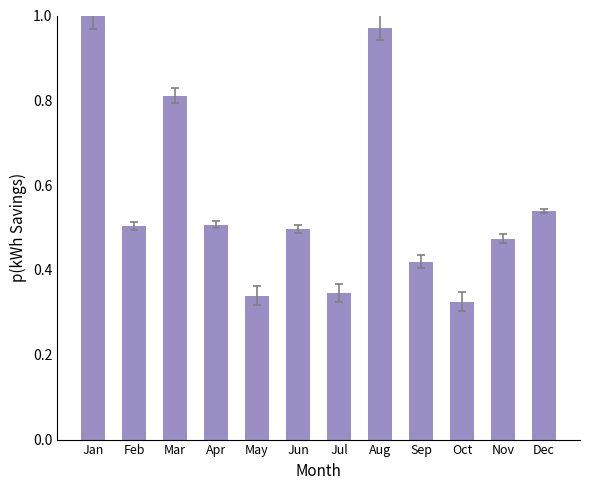

At which category does the chart reach its peak across all series?

Jan